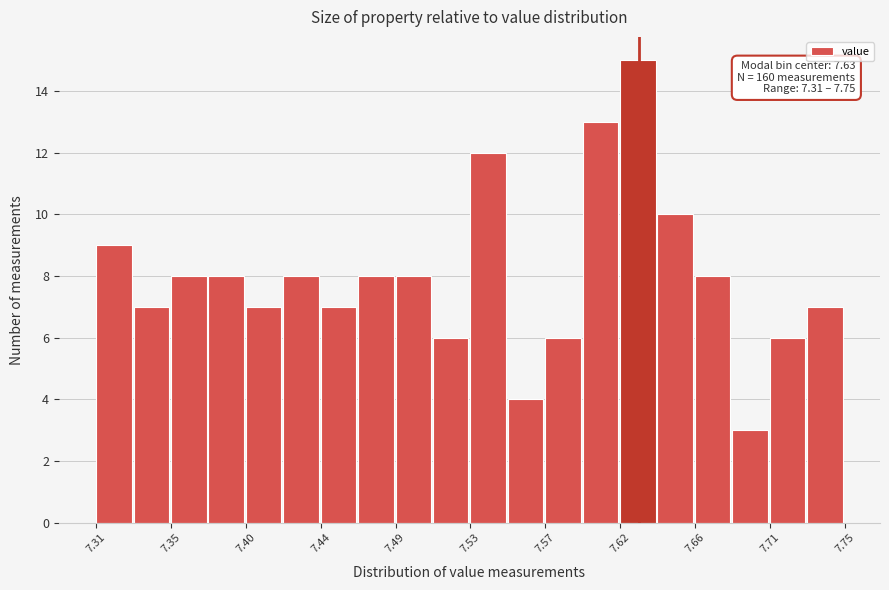

Which range on the x-axis has the tallest bar?

7.618 to 7.640